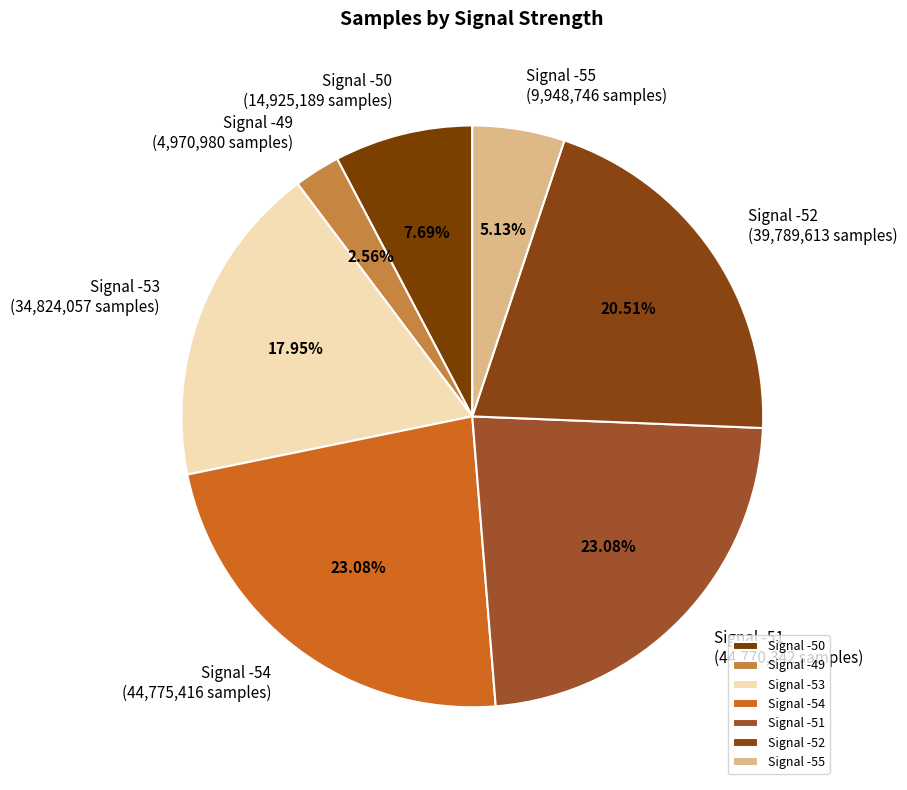

What is the smallest slice in the pie chart?

Signal -49